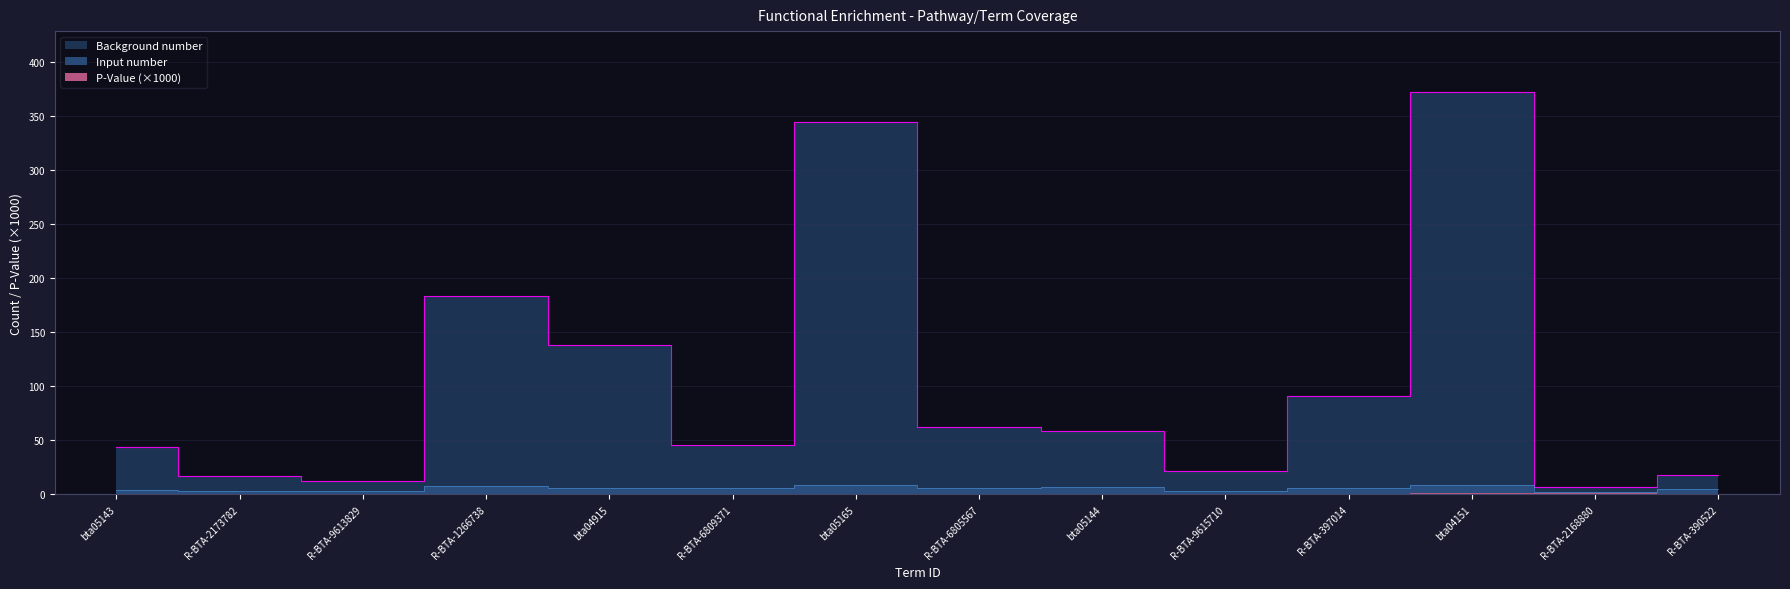

True or false: Background number and Input number cross at least once.

False